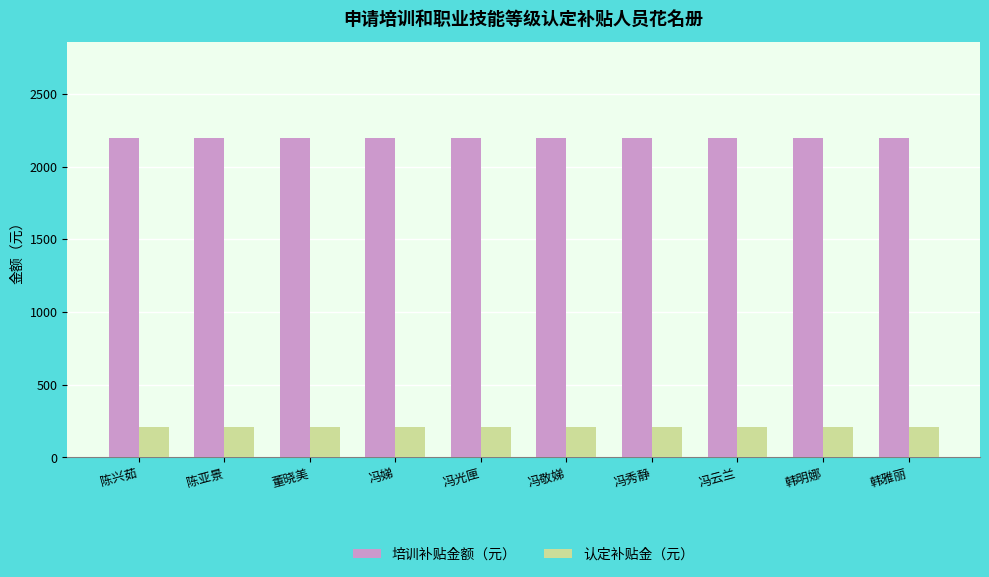

Reading left to right, what are all the values shown in this chart?

培训补贴金额（元）: 陈兴茹=2200	陈亚景=2200	董晓美=2200	冯娣=2200	冯光匣=2200	冯敬娣=2200	冯秀静=2200	冯云兰=2200	韩明娜=2200	韩雅丽=2200
认定补贴金（元）: 陈兴茹=210	陈亚景=210	董晓美=210	冯娣=210	冯光匣=210	冯敬娣=210	冯秀静=210	冯云兰=210	韩明娜=210	韩雅丽=210